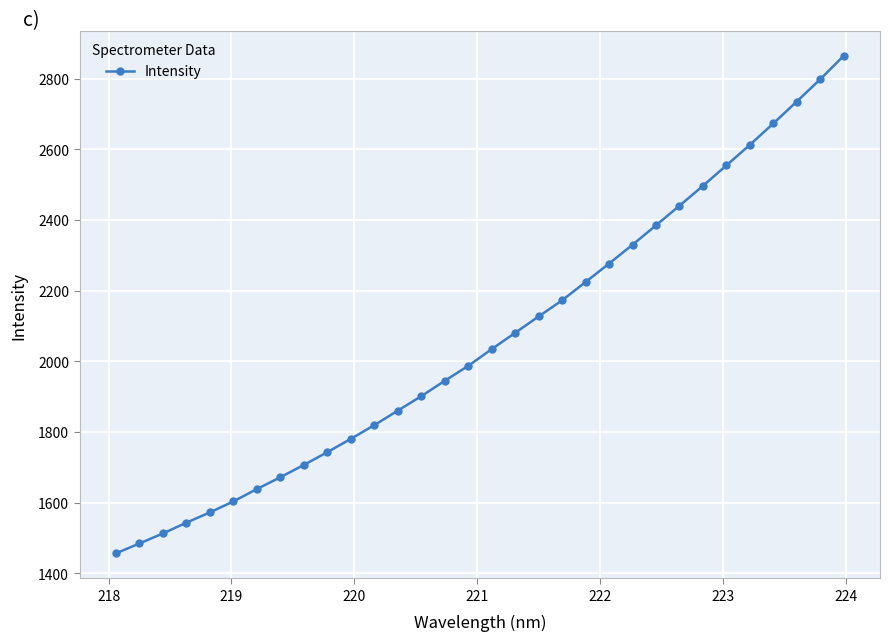

What is the value of the 10th point from the left?

1743.0